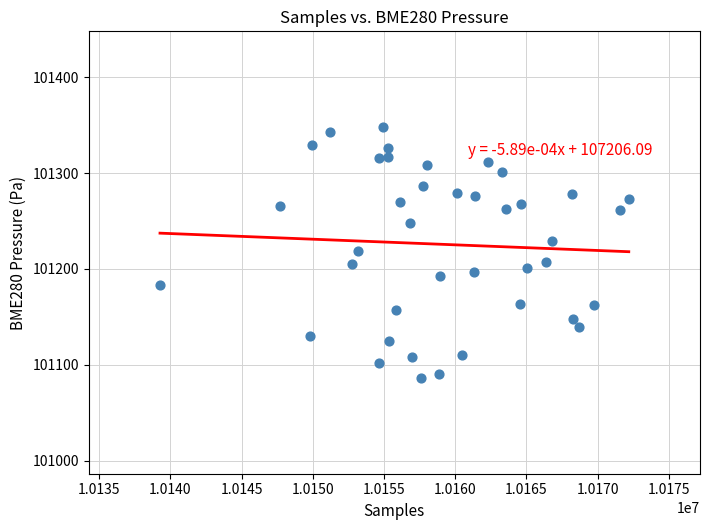

What is the range of Y values (max minus min)?

261.8